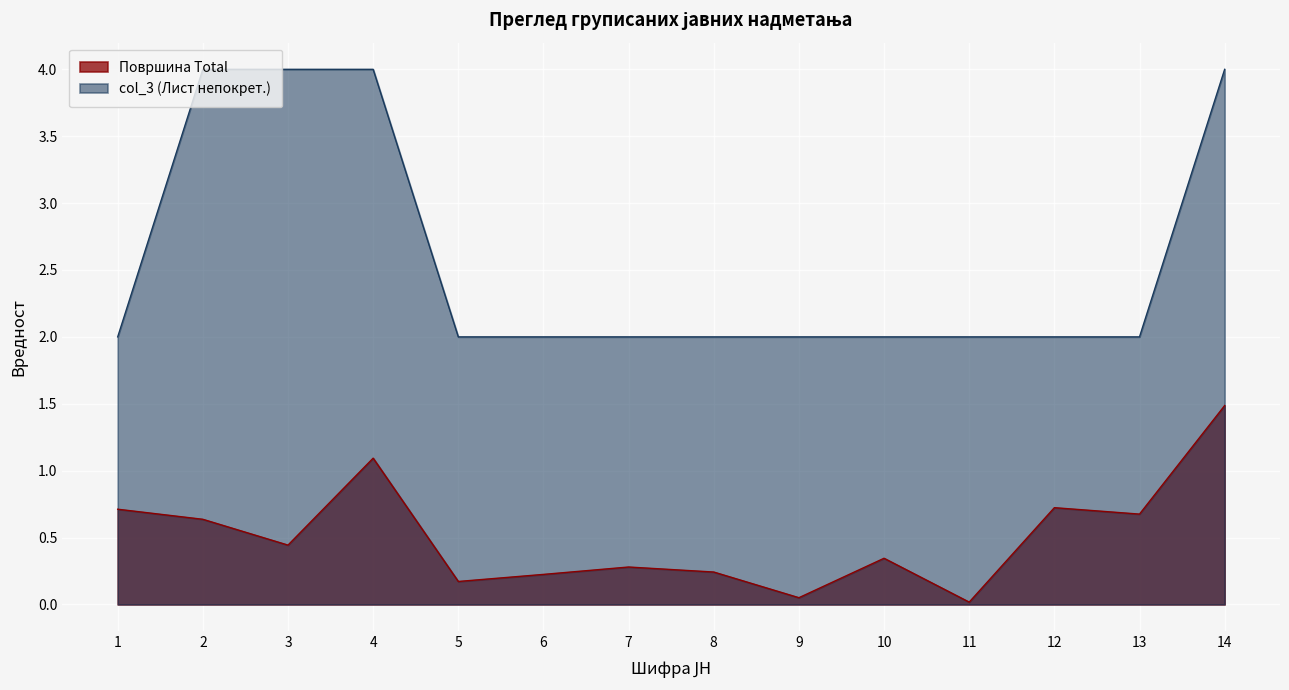

True or false: col_3 and Површина Total cross at least once.

False